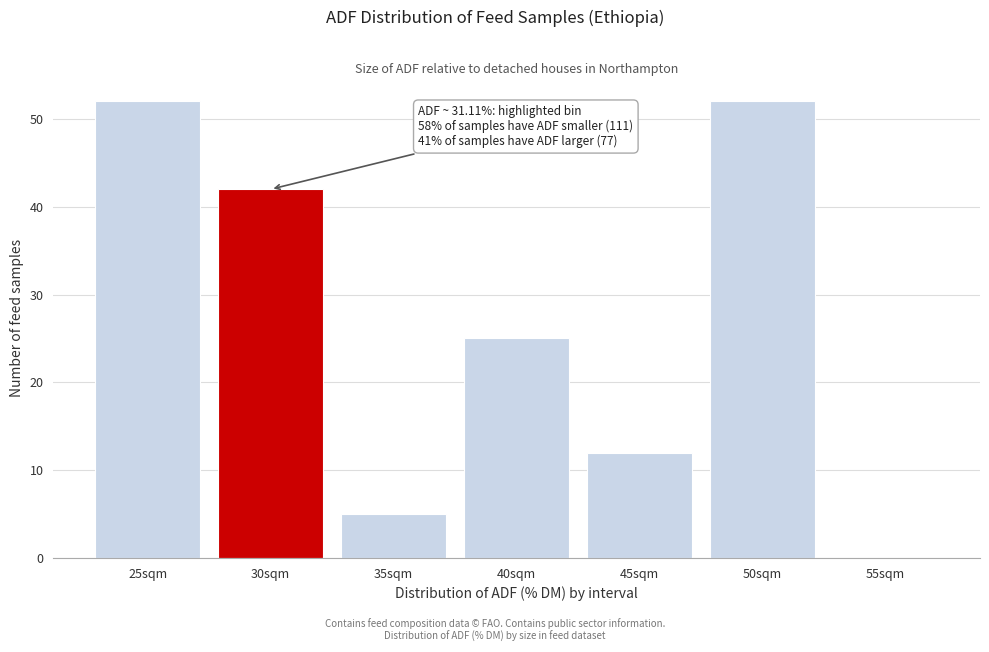

Reading right to left, extract all data points from this chart.

55sqm=0	50sqm=52	45sqm=12	40sqm=25	35sqm=5	30sqm=42	25sqm=52